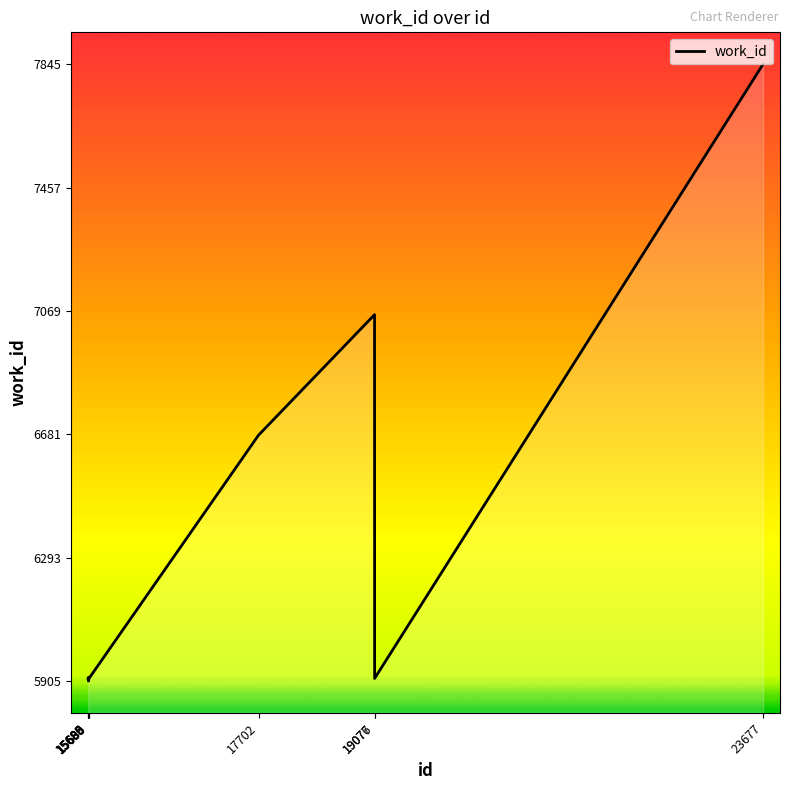

The value at 15690 is 3779. True or false?

False